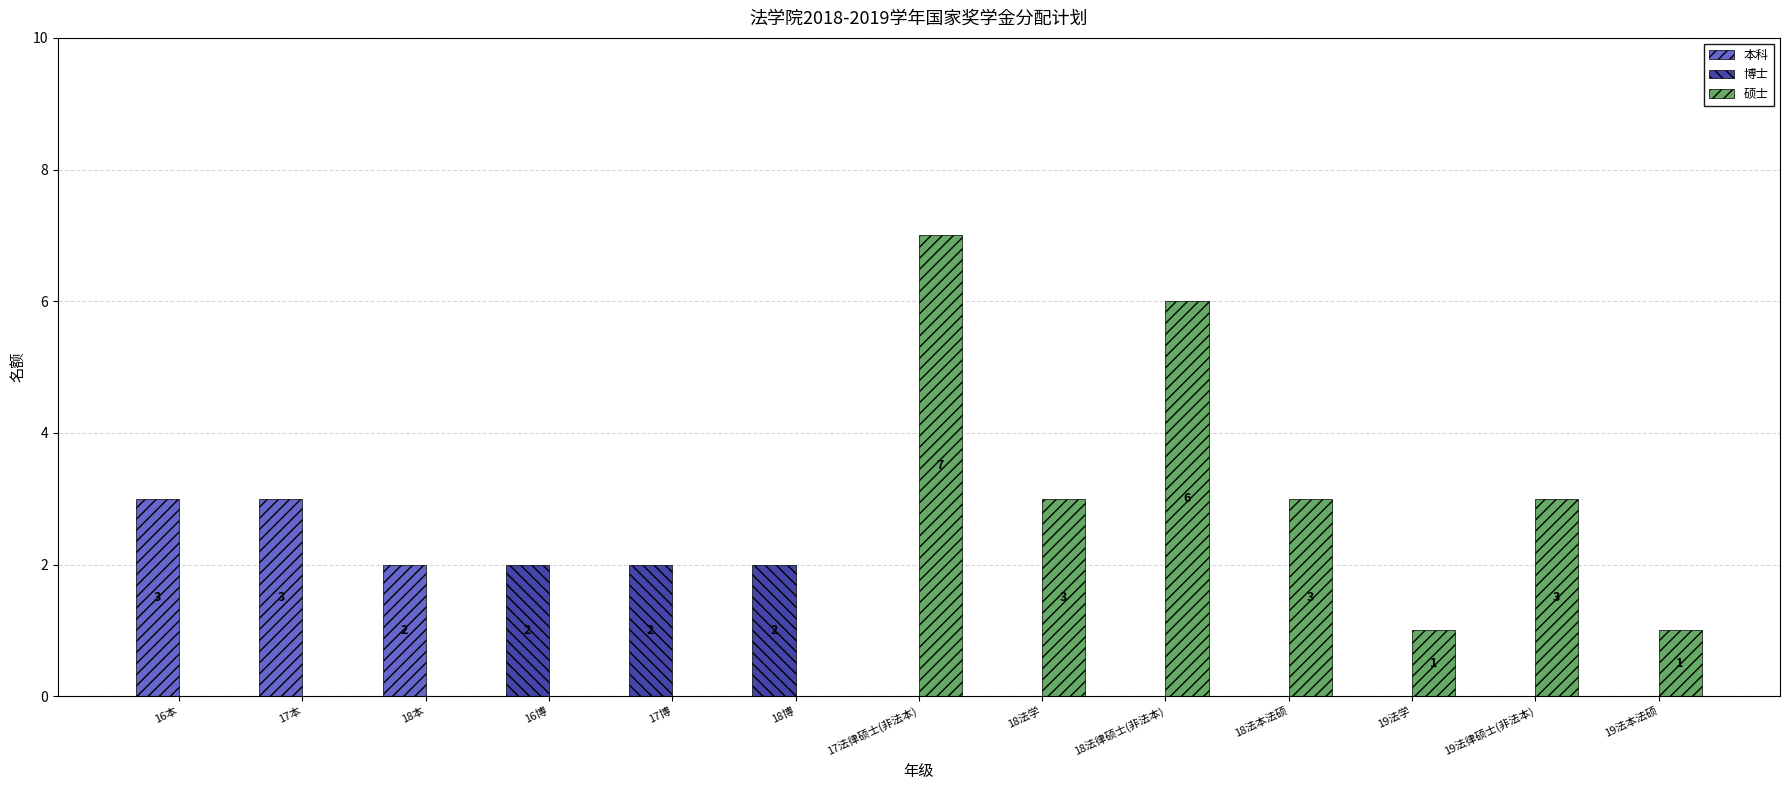

Which series has the largest total across all categories?

硕士